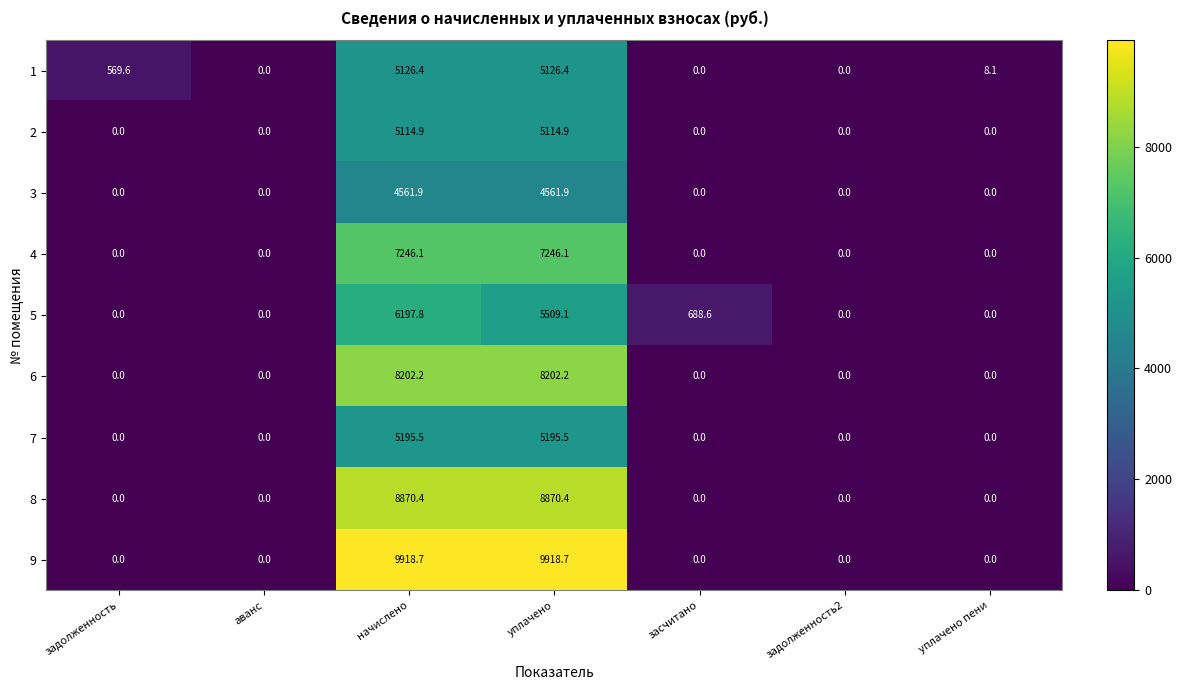

True or false: 3 has a value of -2932.4 at задолженность.

False